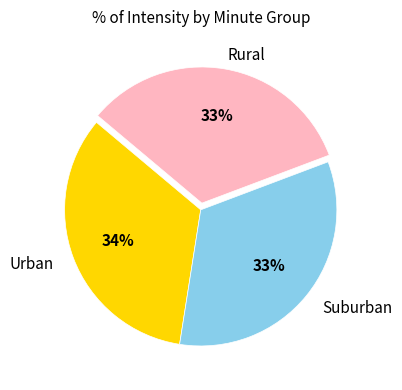

To the nearest percent, what is the average slice percentage?

33%